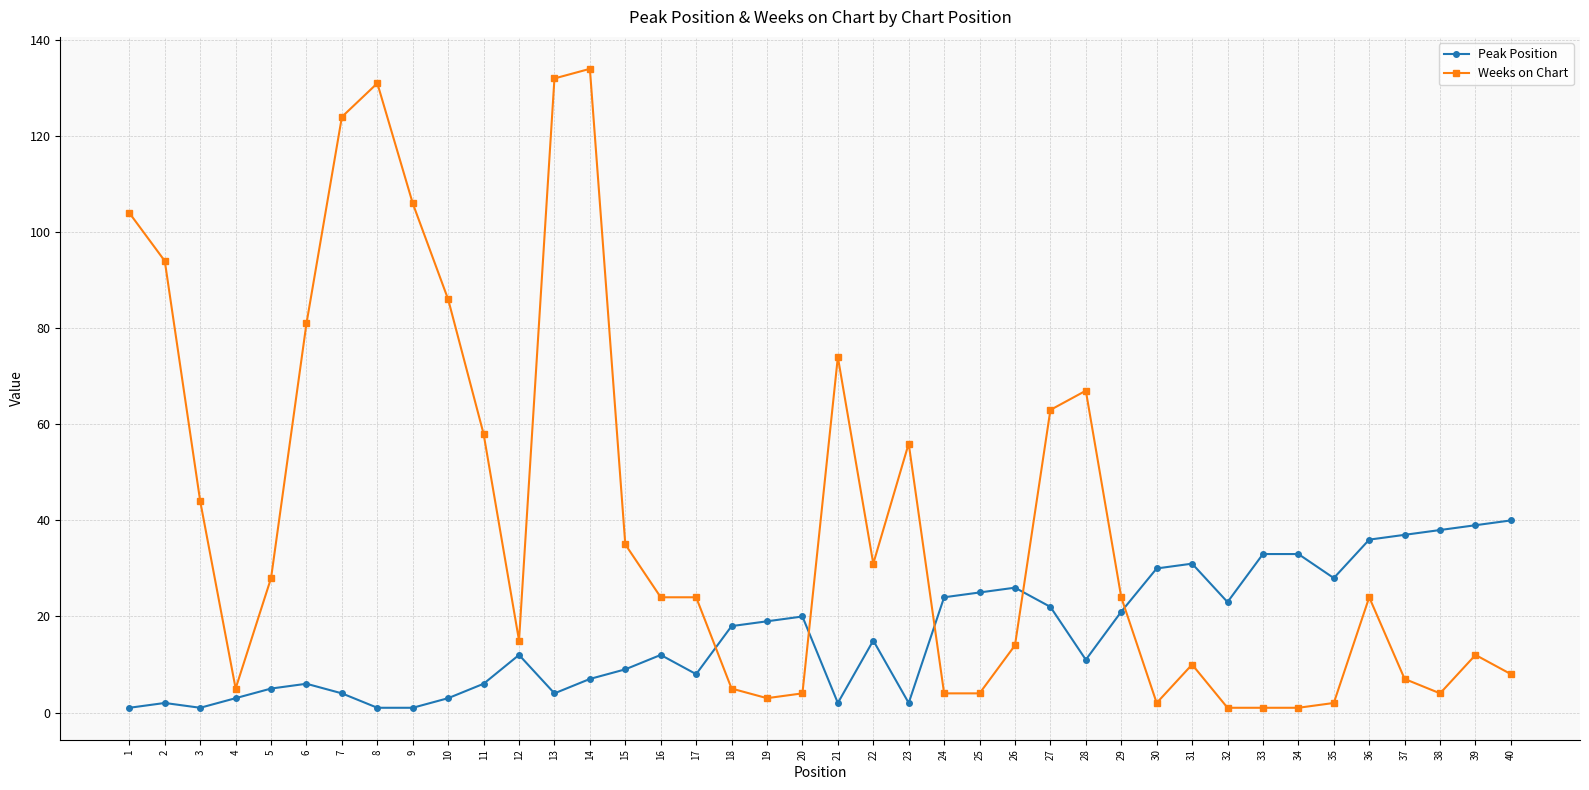

Is the value of Peak Position at 32 greater than the value of Weeks on Chart at 21?

No